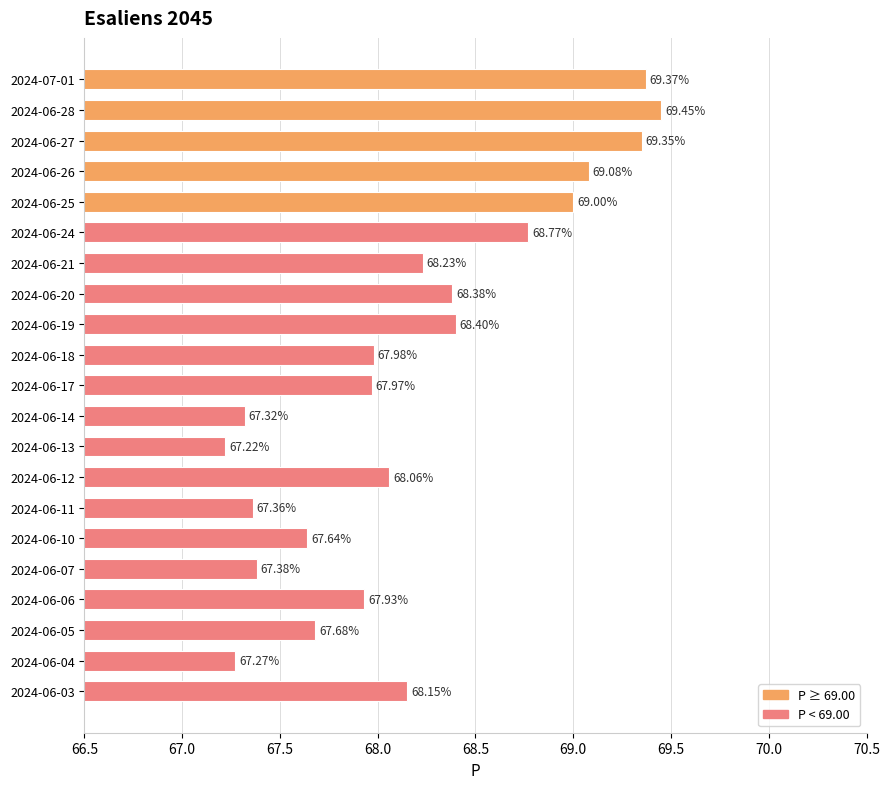

Count the number of values greater than 68.

11